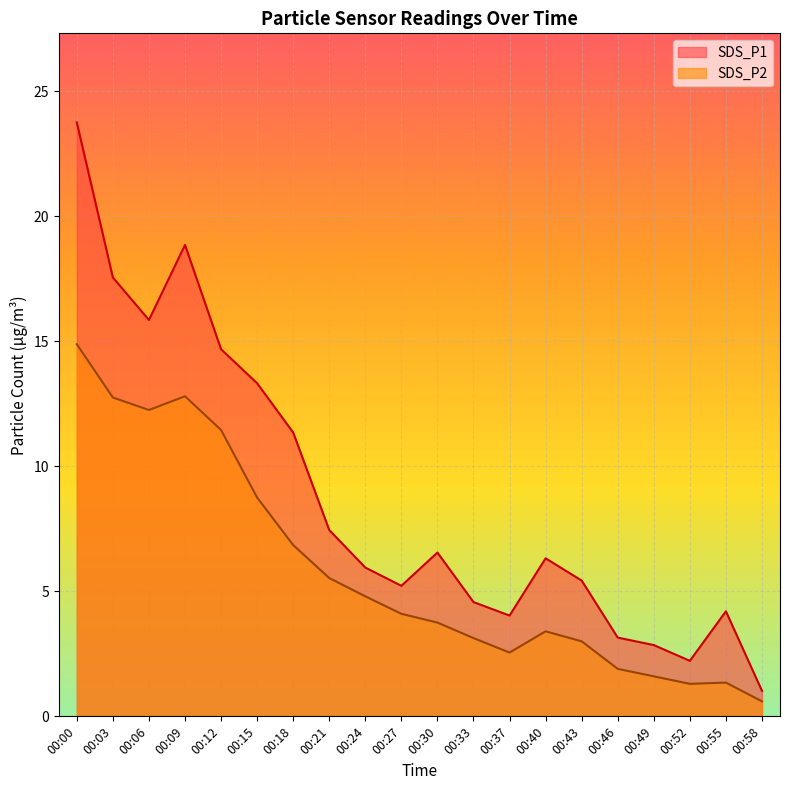

Which series has the largest total across all categories?

SDS_P1